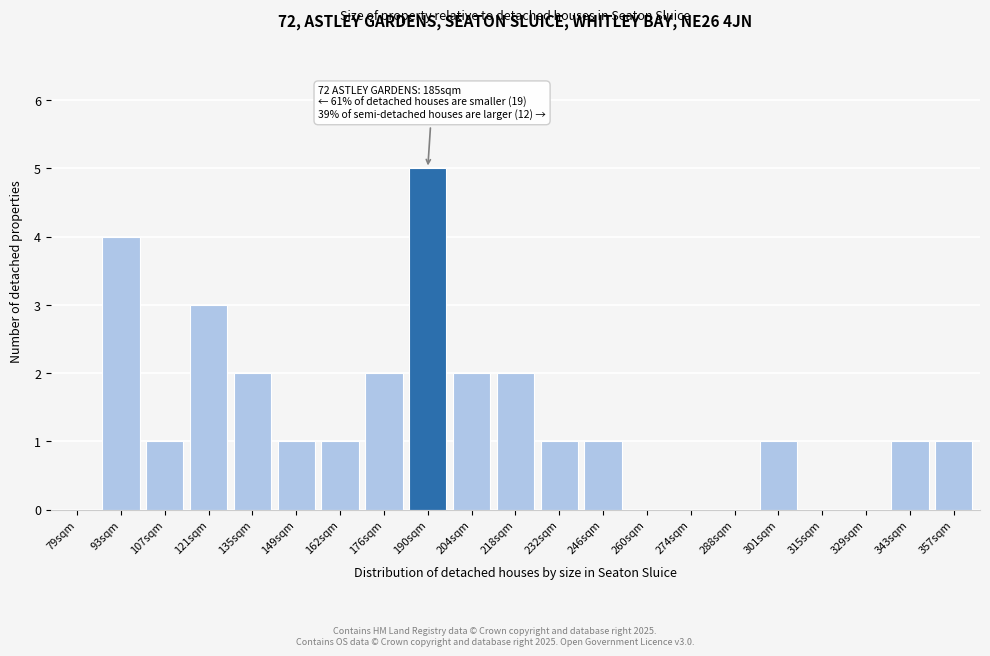

Reading left to right, transcribe all the data shown in this chart.

79sqm=0	93sqm=4	107sqm=1	121sqm=3	135sqm=2	149sqm=1	162sqm=1	176sqm=2	190sqm=5	204sqm=2	218sqm=2	232sqm=1	246sqm=1	260sqm=0	274sqm=0	288sqm=0	301sqm=1	315sqm=0	329sqm=0	343sqm=1	357sqm=1